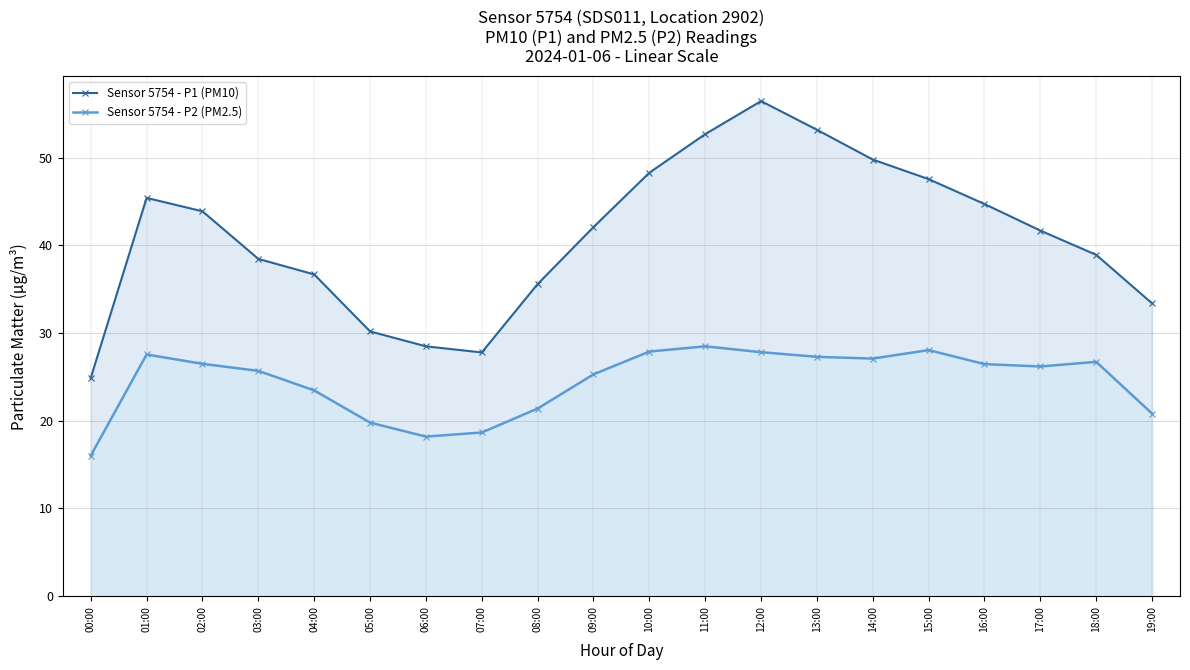

Reading left to right, extract all data points from this chart.

Sensor 5754 - P1 (PM10): 24.9	45.4	43.9	38.5	36.7	30.2	28.5	27.8	35.6	42.1	48.3	52.7	56.5	53.2	49.8	47.6	44.7	41.7	38.9	33.4
Sensor 5754 - P2 (PM2.5): 16.0	27.6	26.5	25.7	23.5	19.8	18.2	18.7	21.4	25.3	27.9	28.5	27.8	27.3	27.1	28.1	26.5	26.2	26.7	20.8